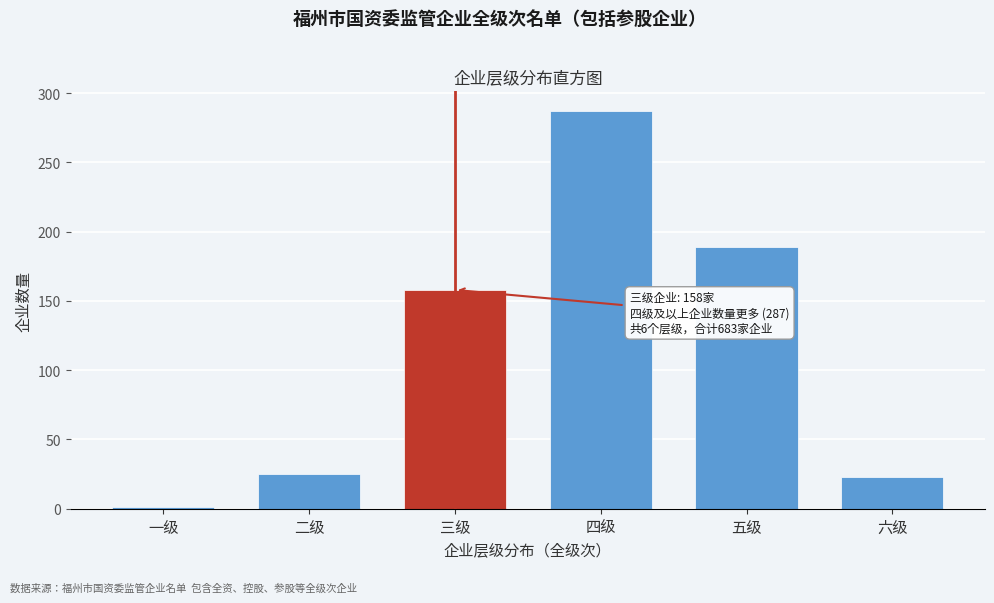

Reading left to right, list all the values displayed in this chart.

1	25	158	287	189	23